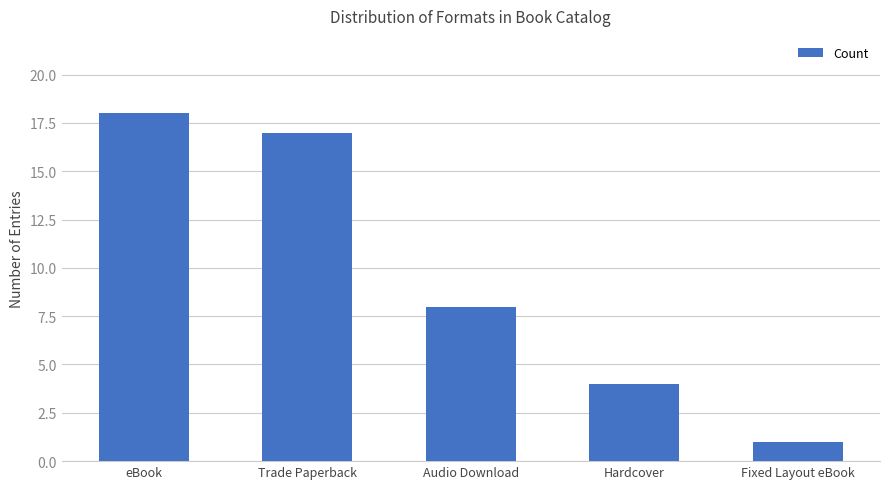

Rank the categories by value from highest to lowest.

eBook, Trade Paperback, Audio Download, Hardcover, Fixed Layout eBook